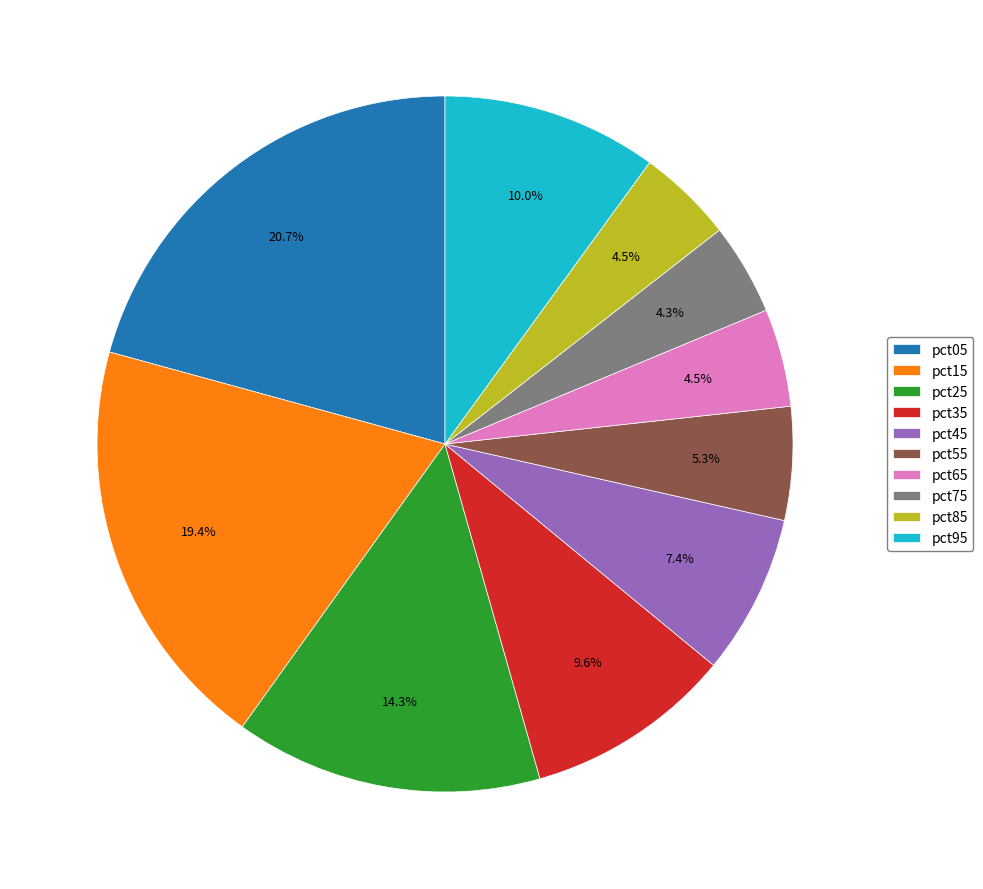

Which has a higher value, pct45 or pct25?

pct25